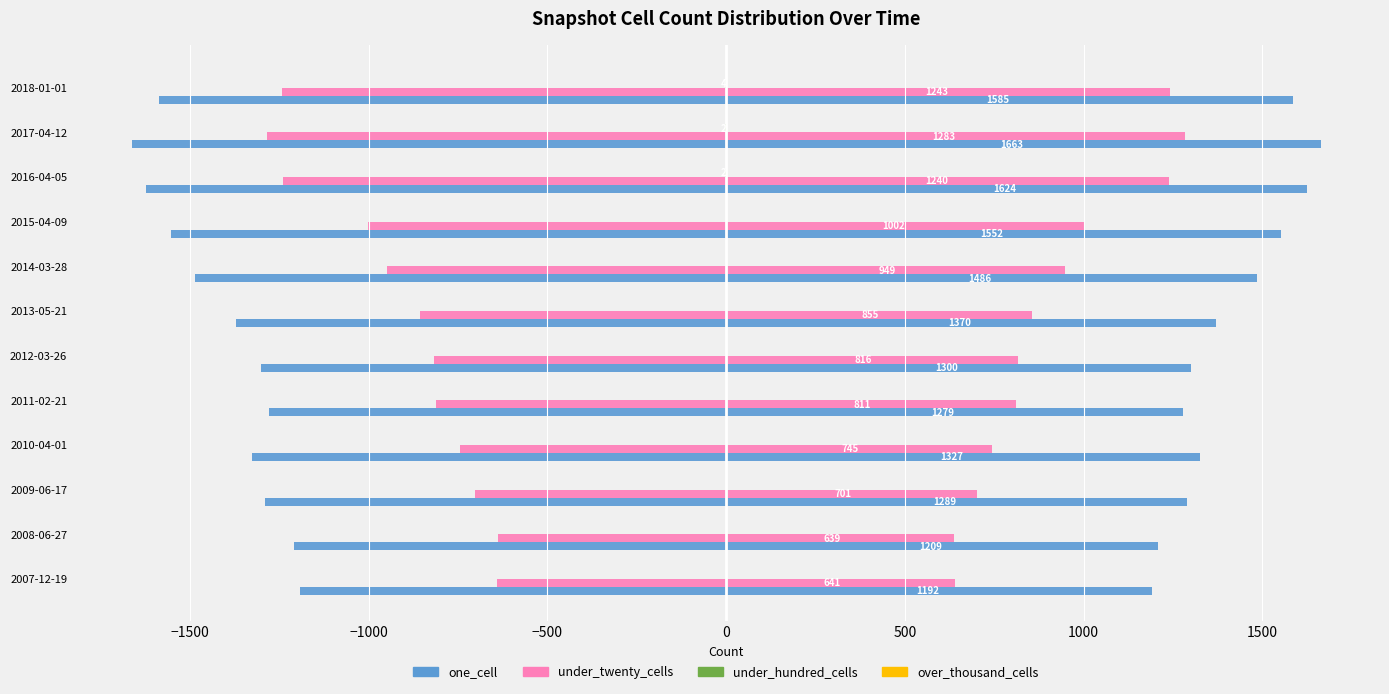

Is it true that under_twenty_cells equals -699.0 at 2017-04-12?

False